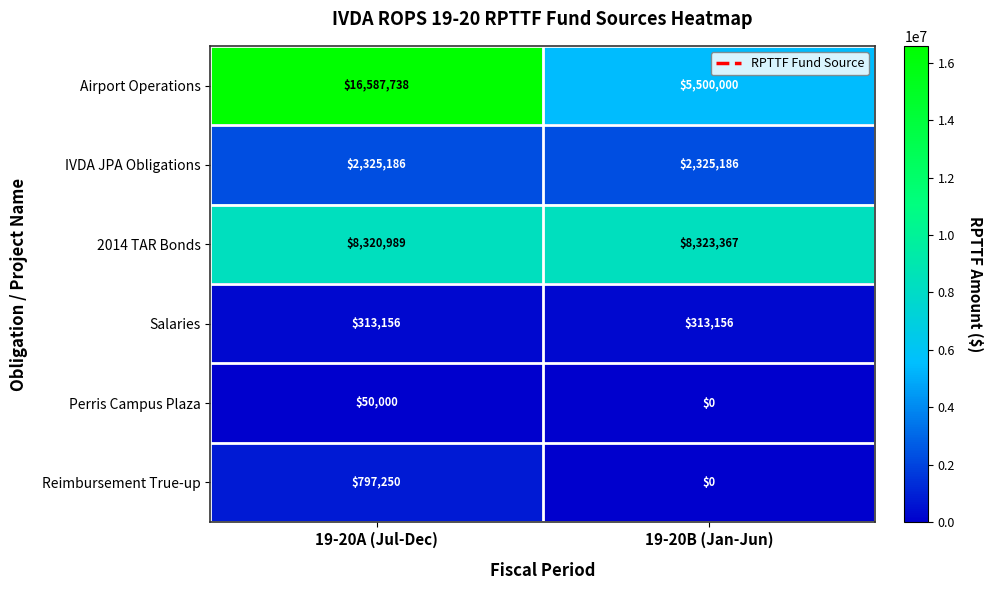

What is the average value of the Reimbursement True-up series?

398625